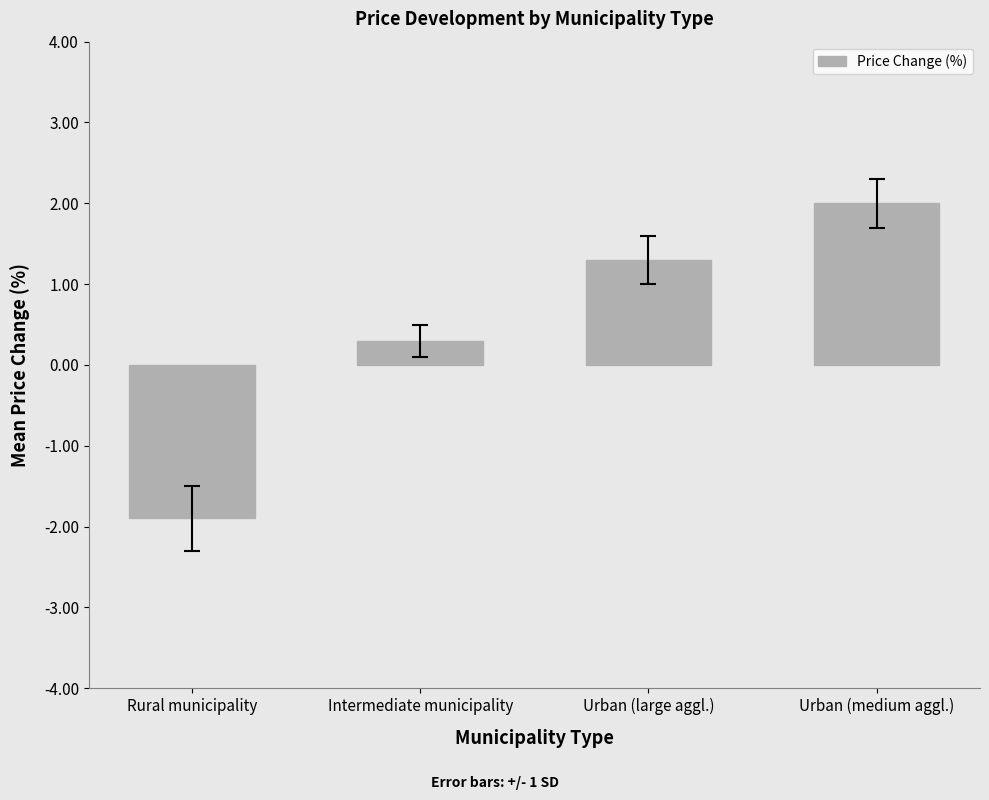

What is the label of the 3rd bar from the right?

Intermediate municipality